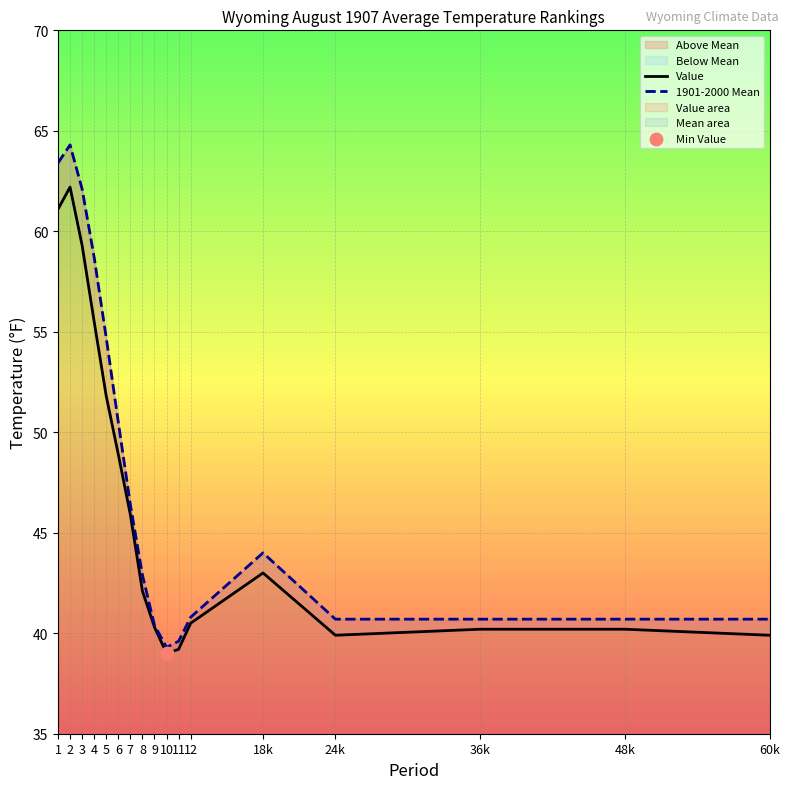

Which series has the largest Y range (max minus min)?

1901-2000 Mean